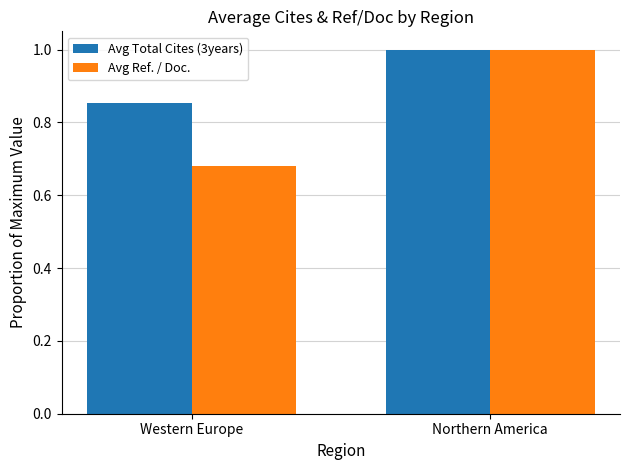

How many bars are there in each group?

2